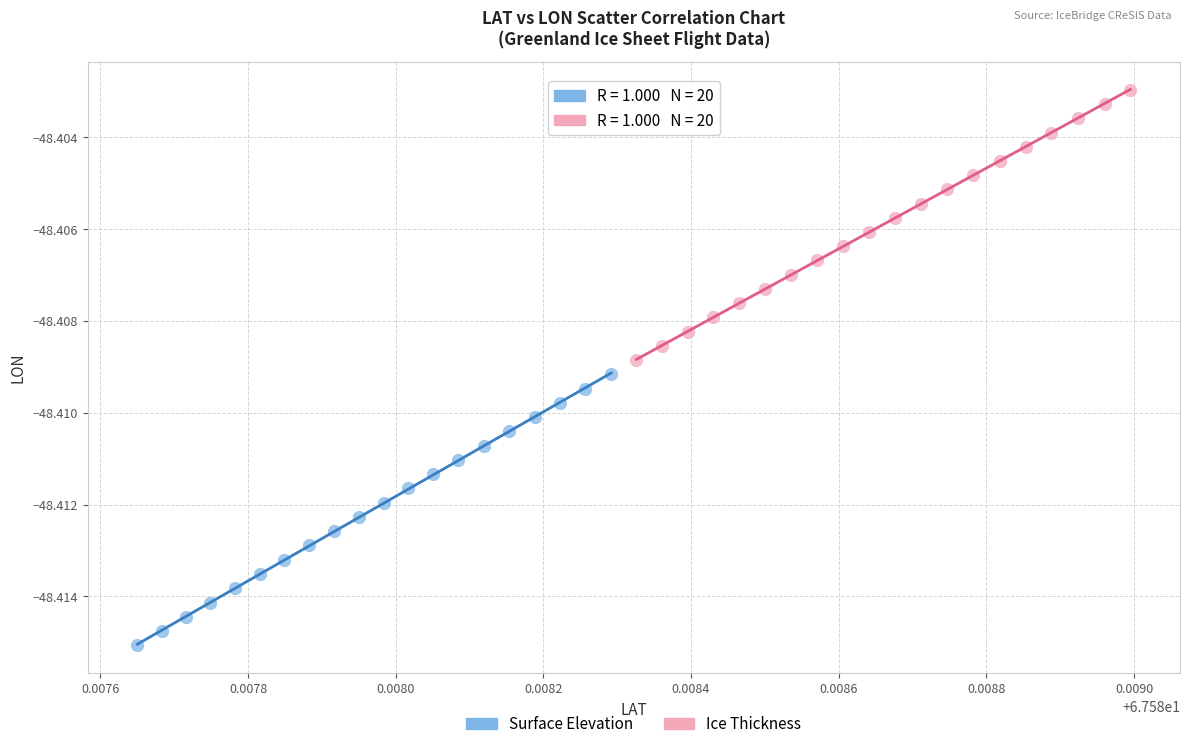

Which series reaches the maximum Y coordinate?

Ice Thickness